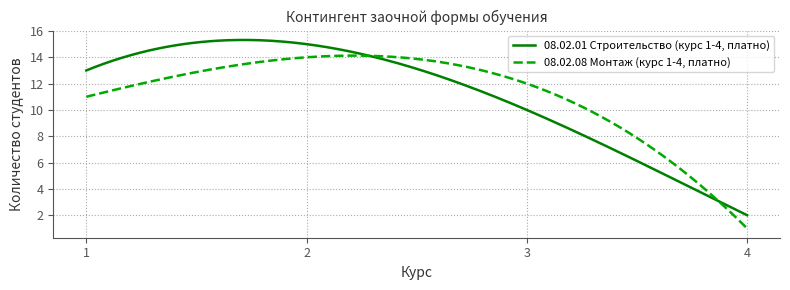

True or false: 08.02.08 Монтаж (курс 1-4, платно) and 08.02.01 Строительство (курс 1-4, платно) cross at least once.

True